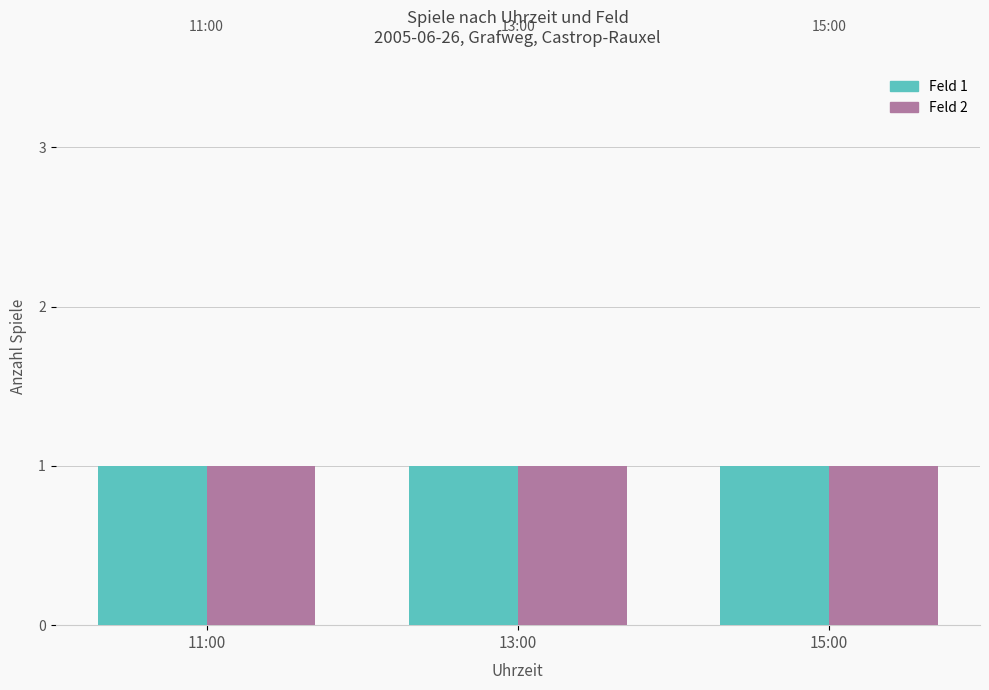

Where is Feld 1 nearest to the value 0?

11:00